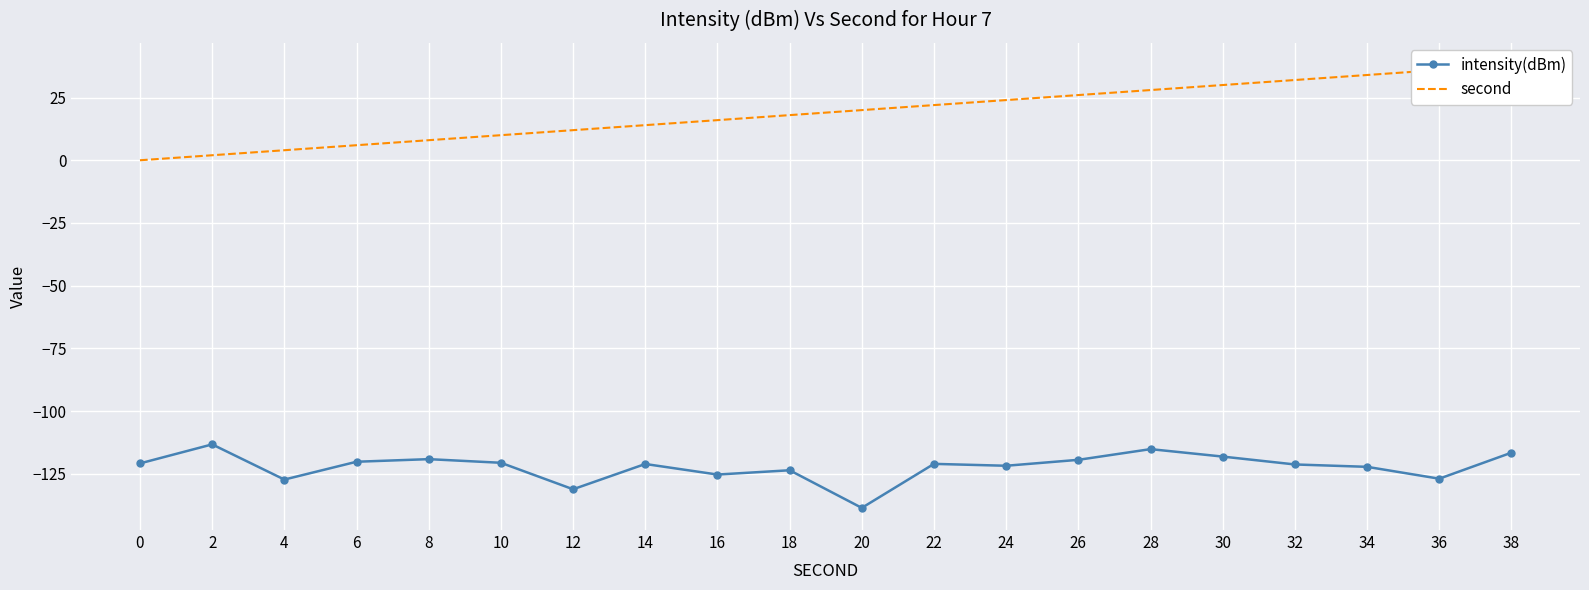

At which label is second closest to 19?

18